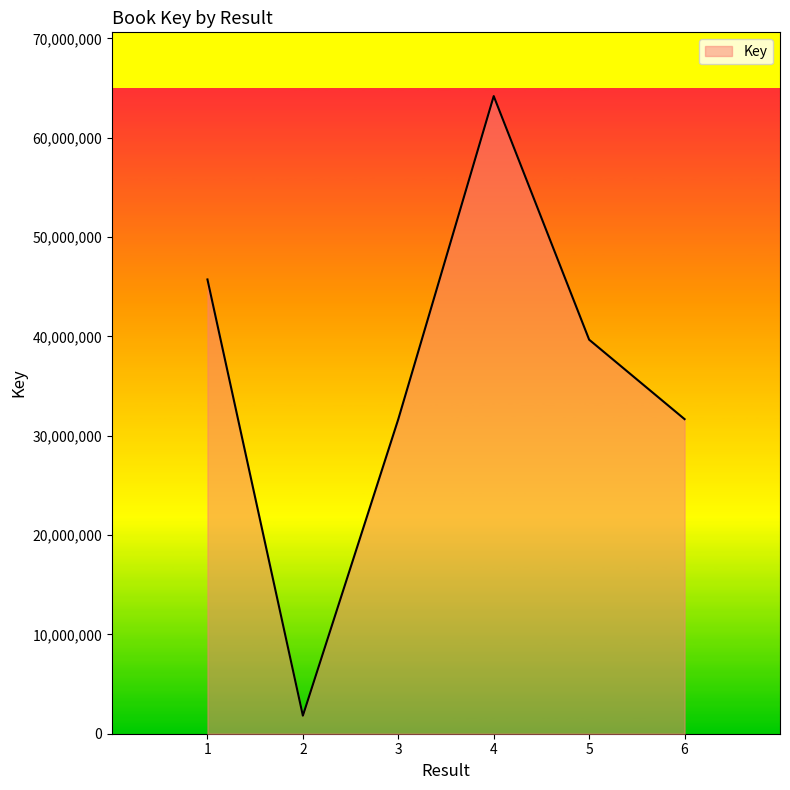

Count the number of categories in the chart.

6